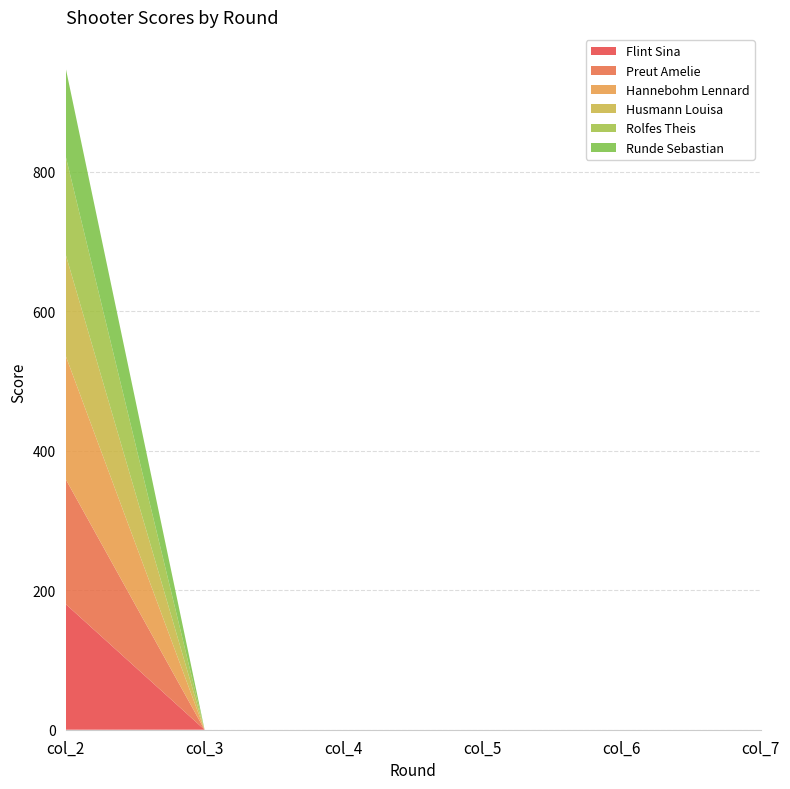

Reading left to right, extract all data points from this chart.

Flint Sina: 180.4	0.0	0.0	0.0	0.0	0.0
Preut Amelie: 179.3	0.0	0.0	0.0	0.0	0.0
Hannebohm Lennard: 177.2	0.0	0.0	0.0	0.0	0.0
Husmann Louisa: 145.4	0.0	0.0	0.0	0.0	0.0
Rolfes Theis: 141.1	0.0	0.0	0.0	0.0	0.0
Runde Sebastian: 126.7	0.0	0.0	0.0	0.0	0.0